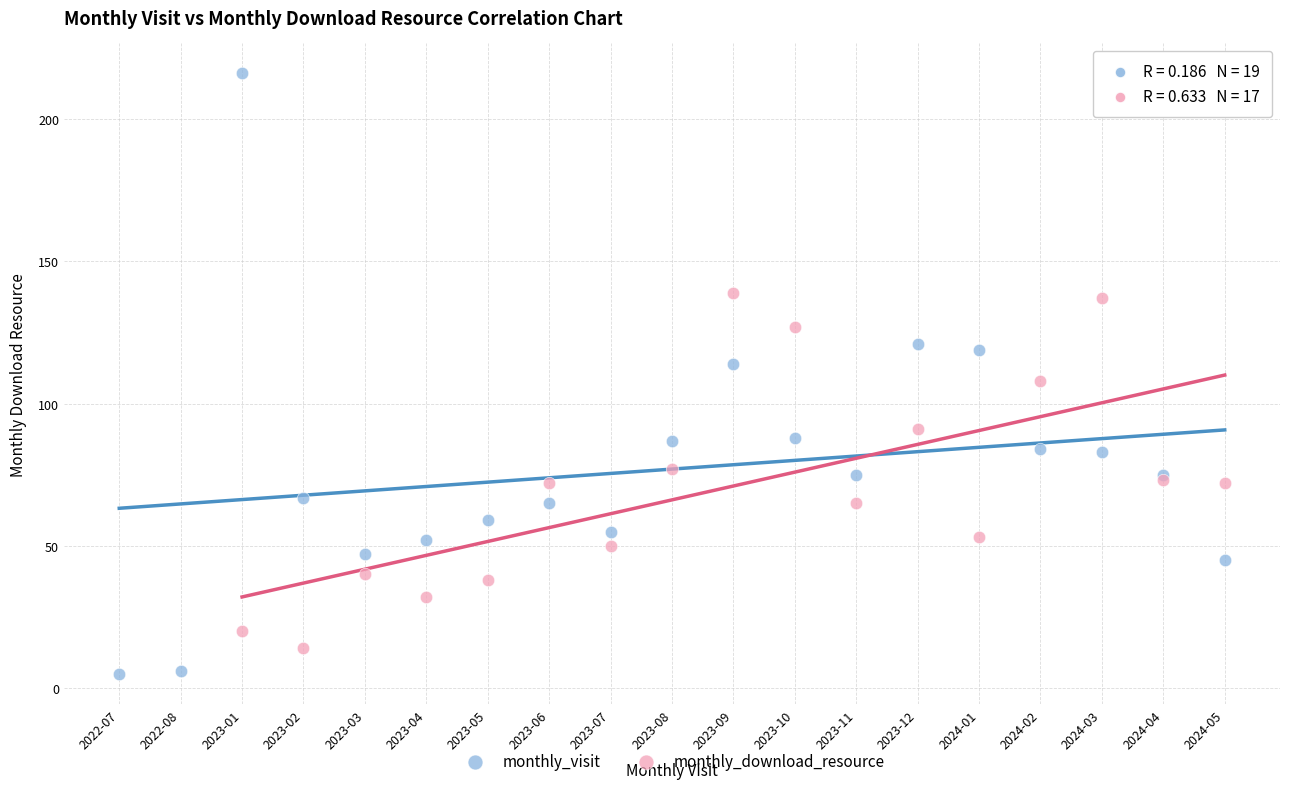

Which series has the widest spread of Y values?

monthly_visit